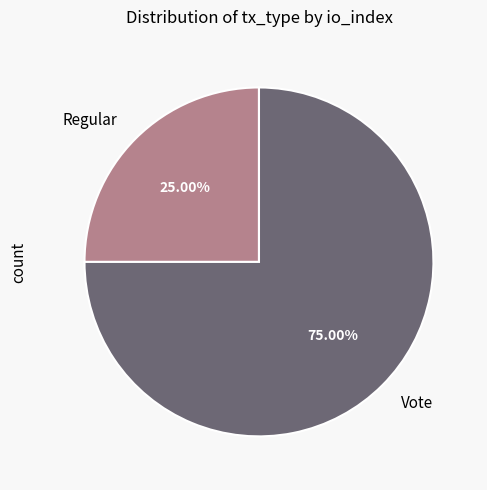

Is there a majority slice in this chart?

Yes